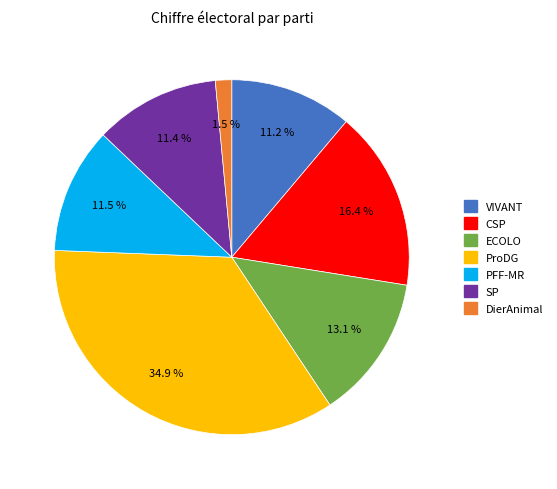

Which slice is the smallest?

DierAnimal